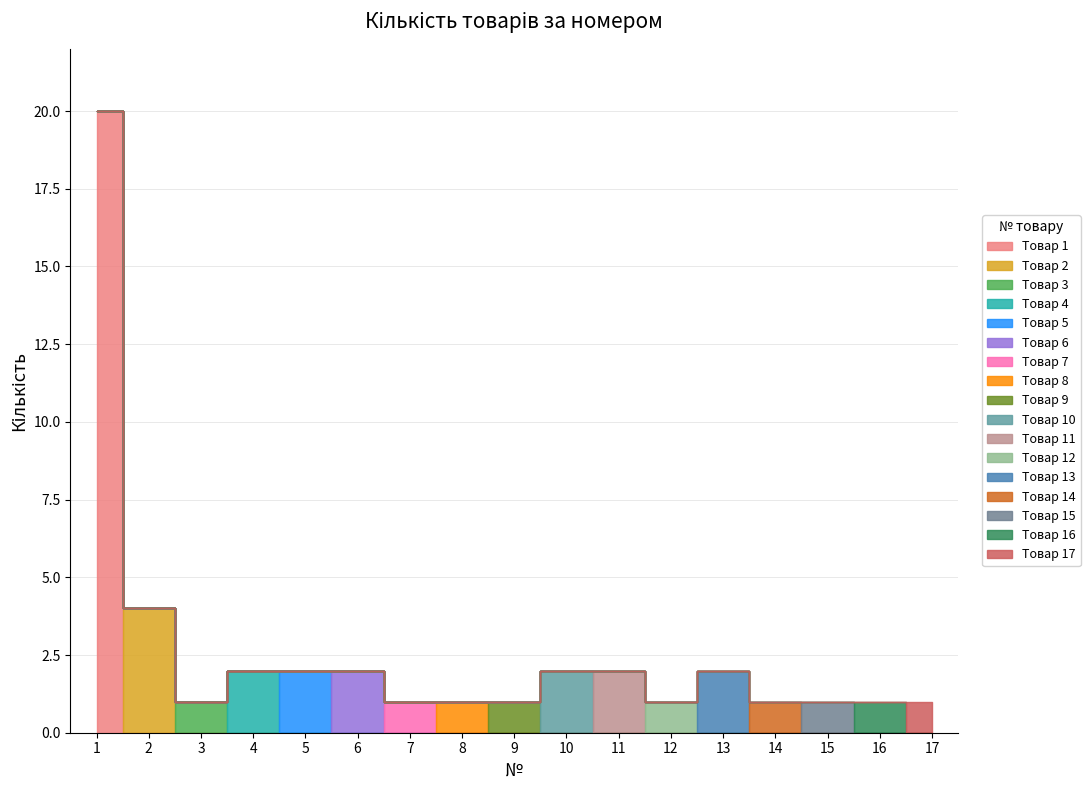

At which category does the data reach its first local valley?

3